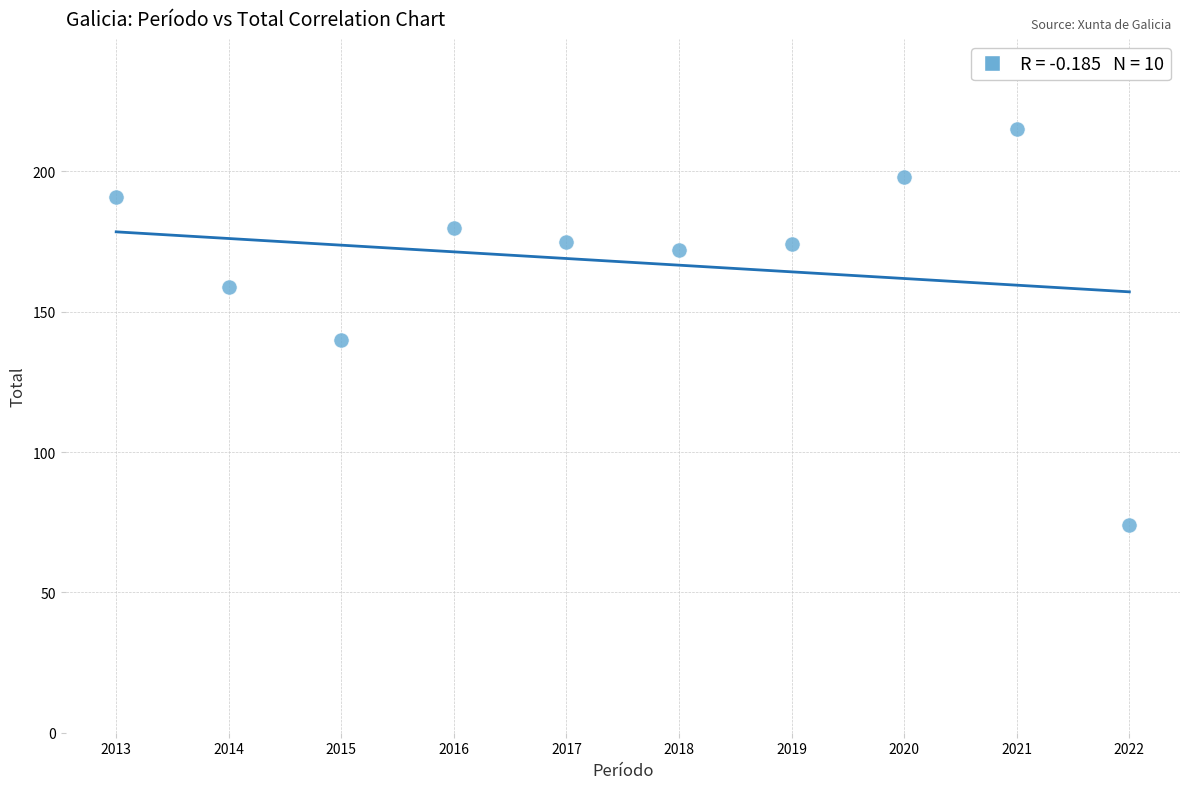

What is the range of Y values (max minus min)?

141